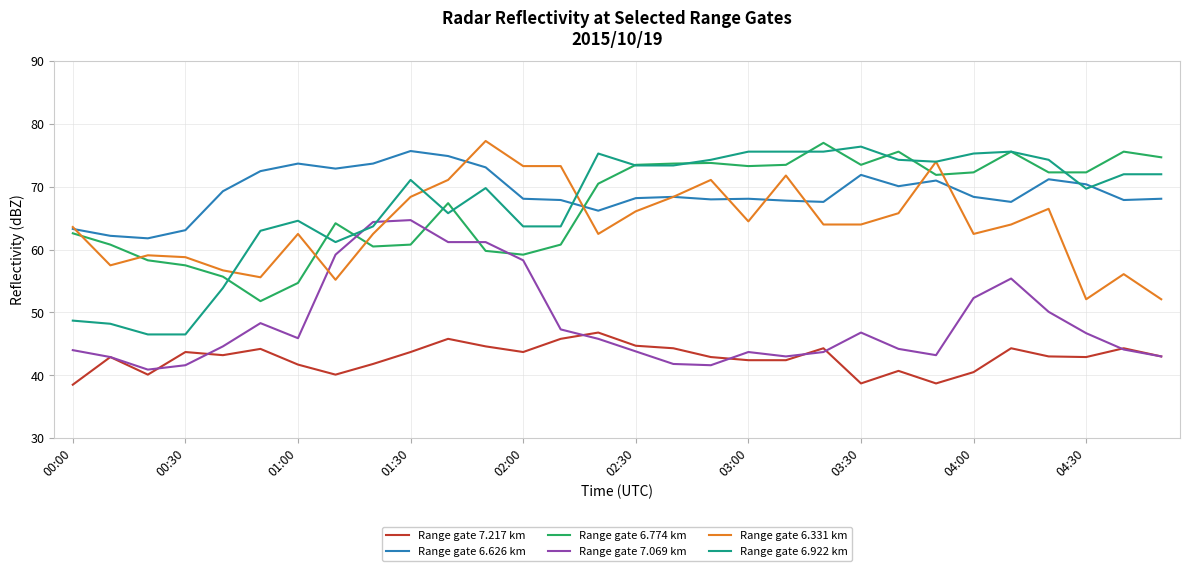

True or false: Range gate 7.217 km and Range gate 6.922 km cross at least once.

False